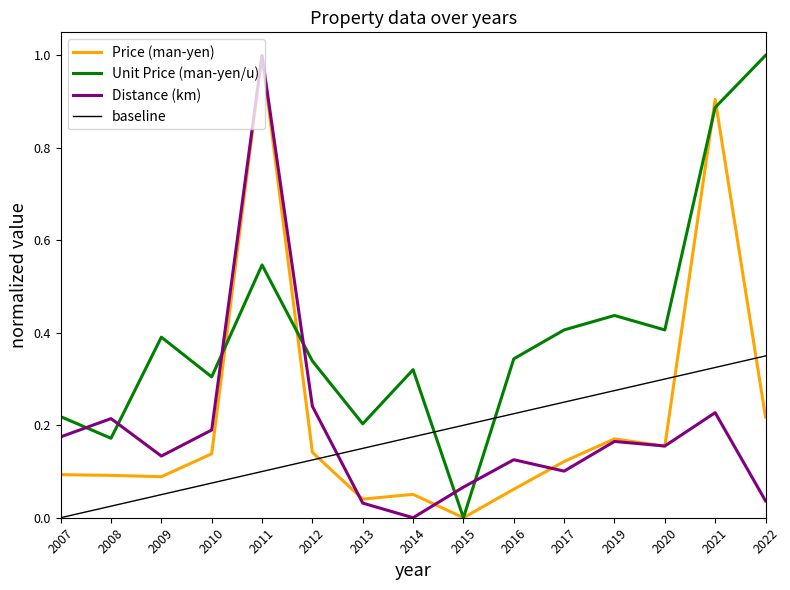

True or false: Distance (km) and baseline intersect in this chart.

True